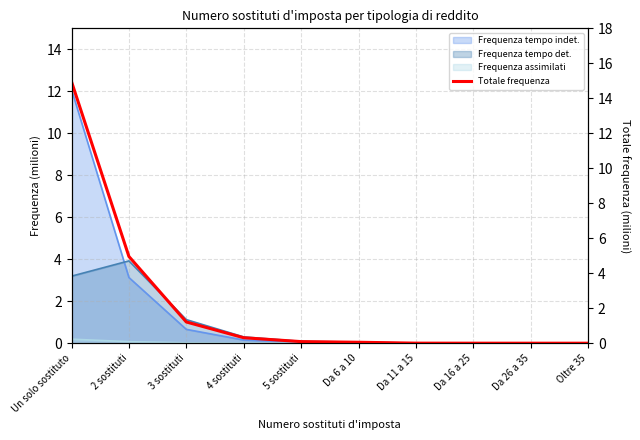

True or false: the data has more than 1 interior local peaks.

False